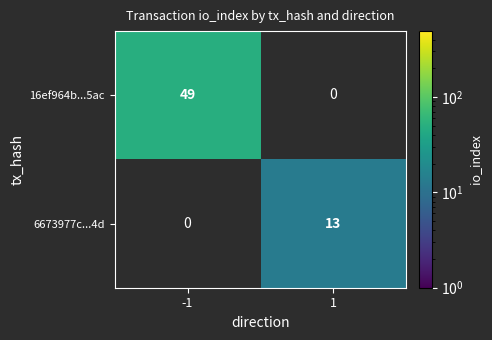

The value of 6673977c...4d at 1 is 13. True or false?

True